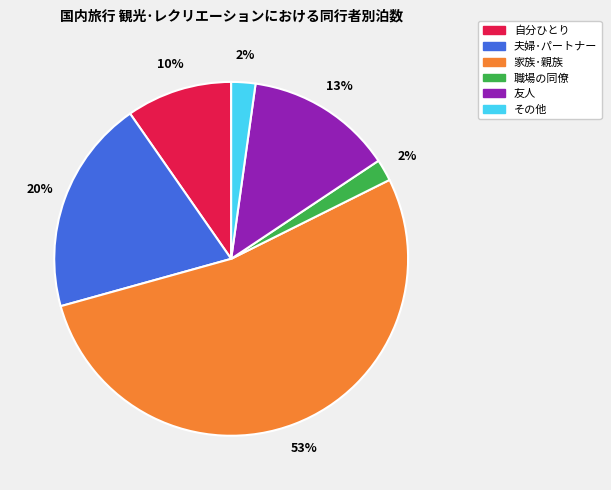

To the nearest percent, what is the difference between the largest and smallest slice percentages?

51%